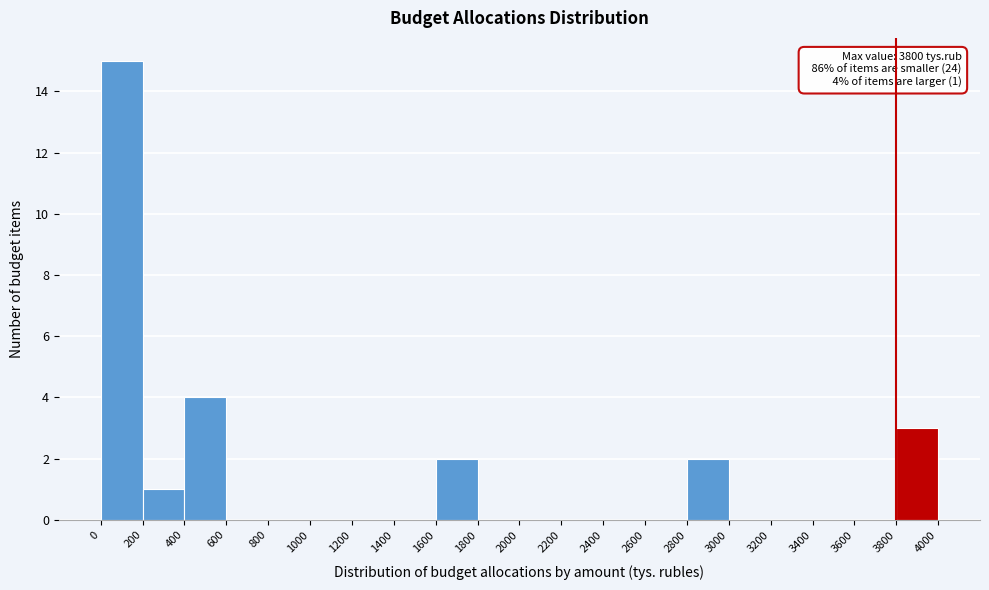

Which range on the x-axis has the tallest bar?

0 to 200